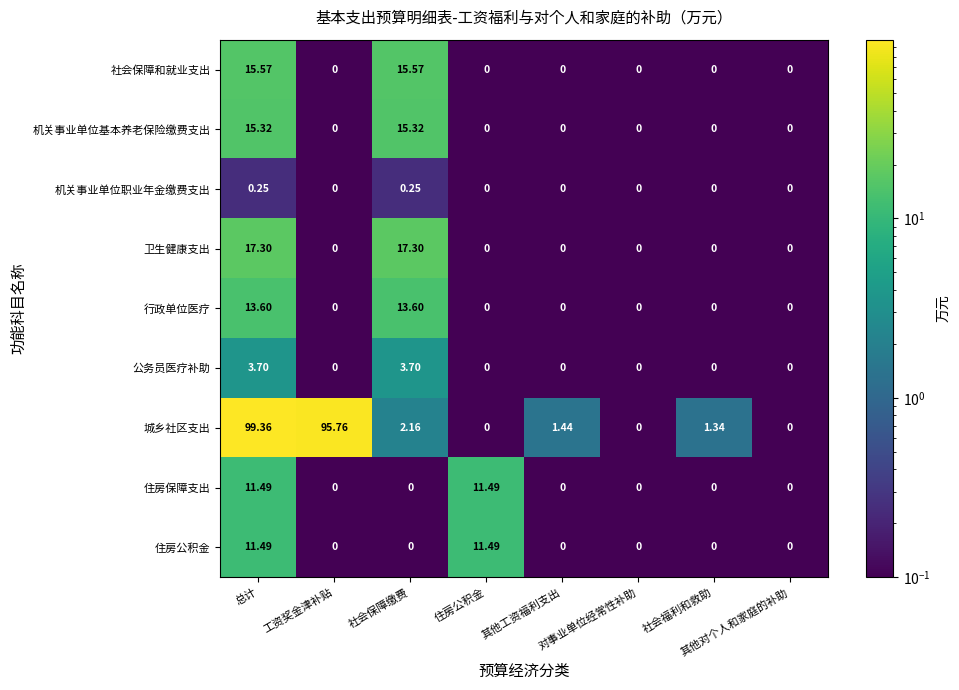

Which series has the largest total across all categories?

城乡社区支出